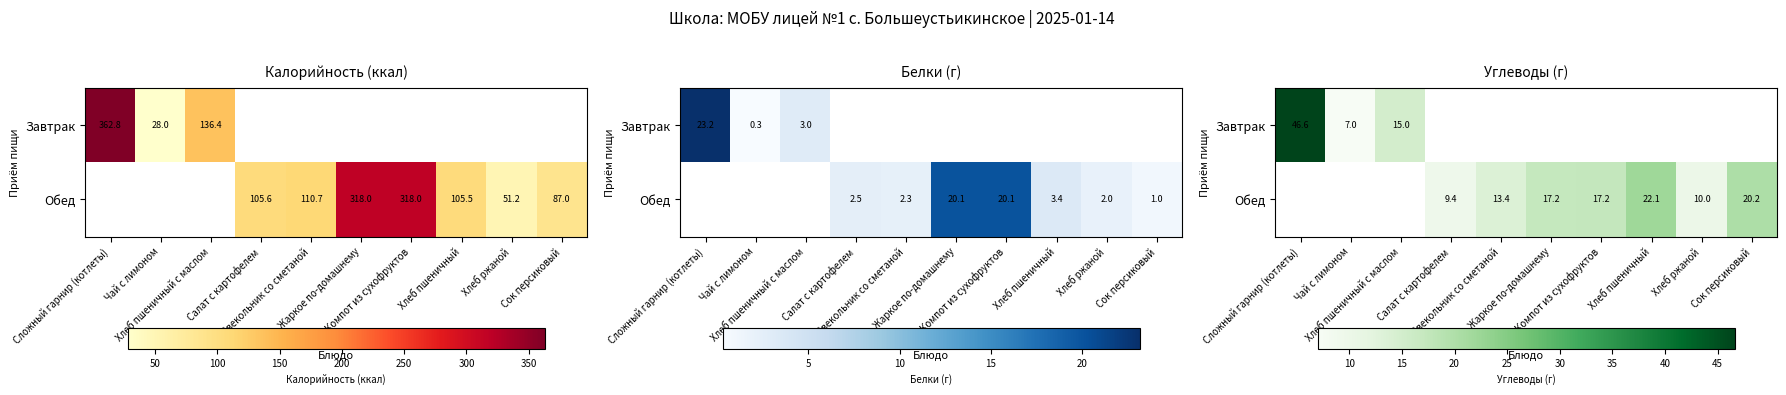

Which series has the widest spread of values?

Завтрак